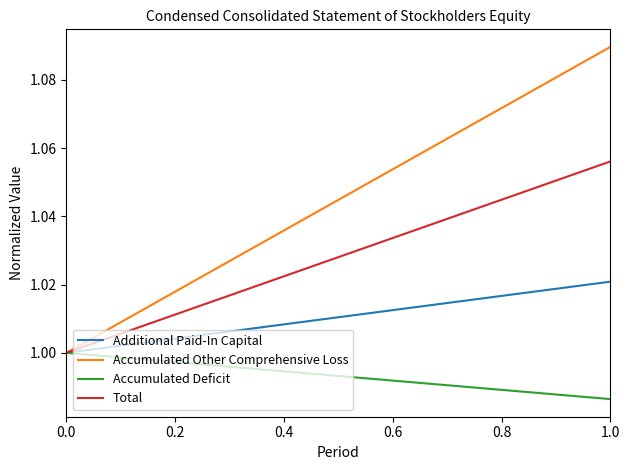

What is the greatest value displayed?

1.1